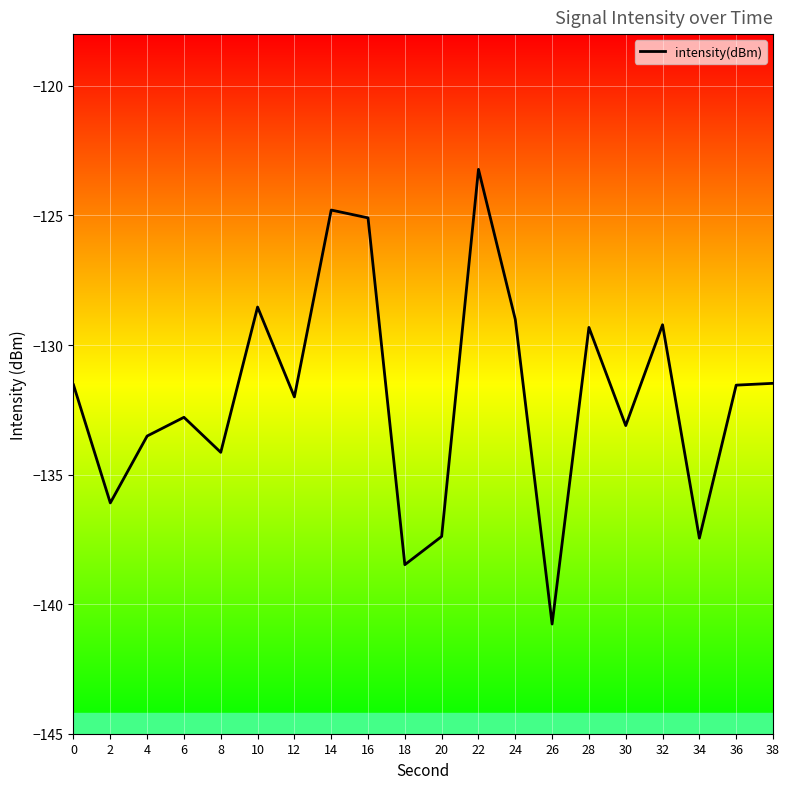

How many values exceed -131?

7